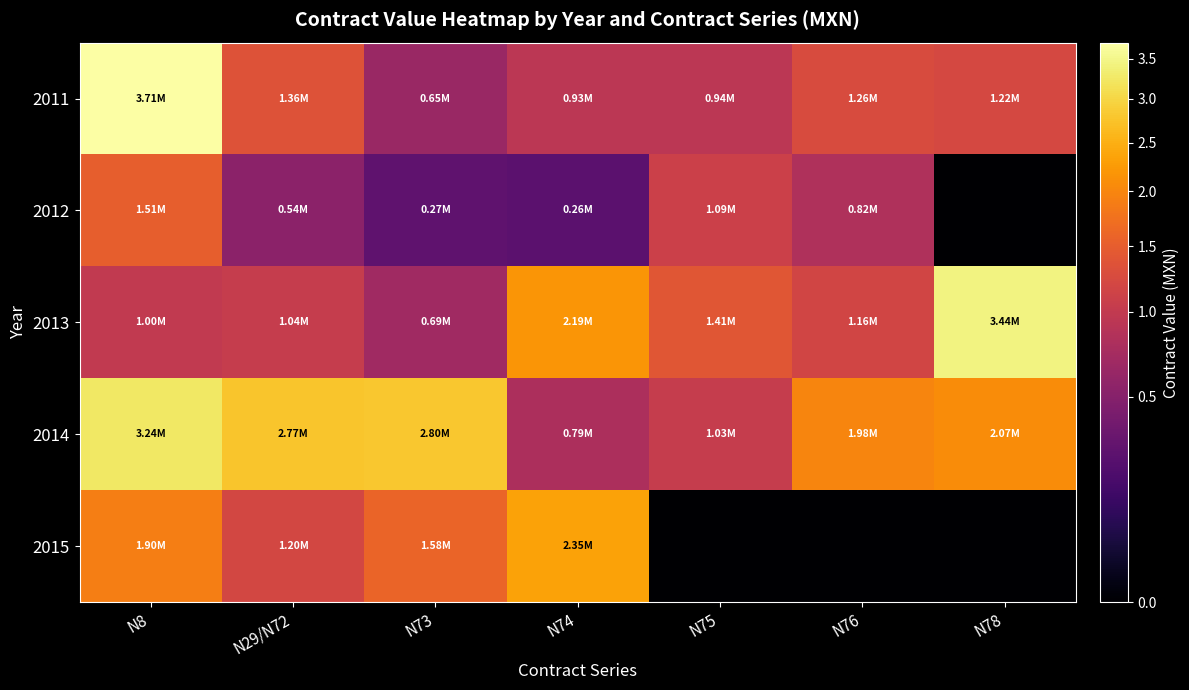

List the series in order of their peak value, lowest first.

2012, 2015, 2014, 2013, 2011